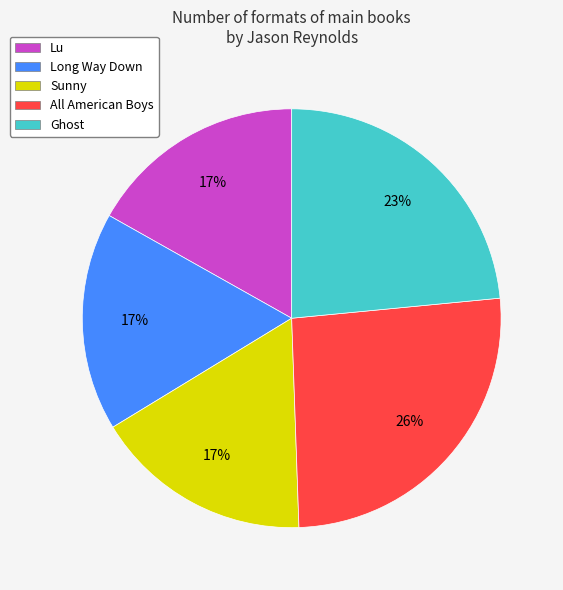

True or false: Lu accounts for 8% of the total.

False